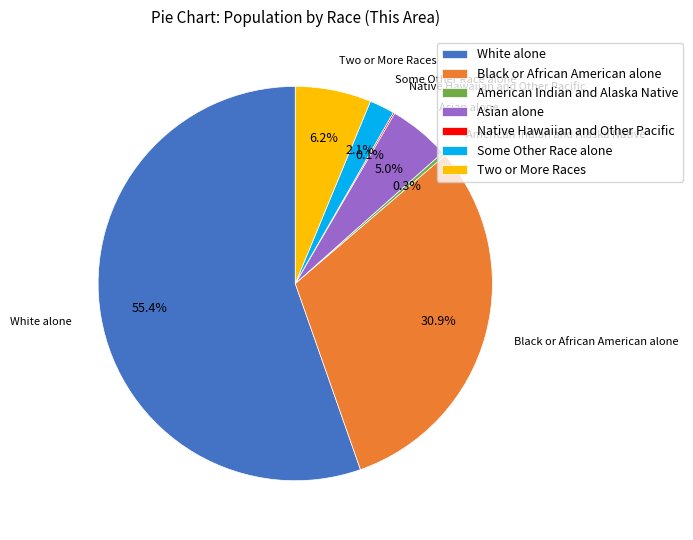

Is there a majority slice in this chart?

Yes